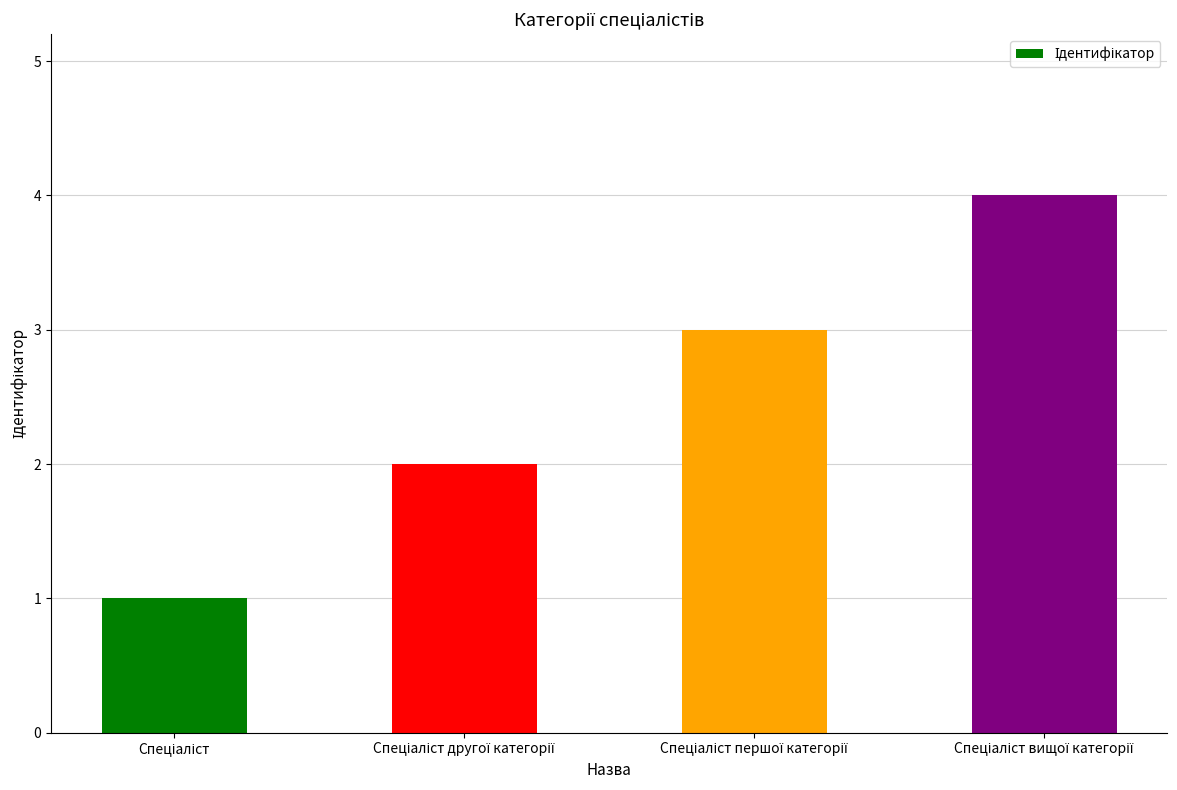

Reading left to right, what are all the values shown in this chart?

1	2	3	4